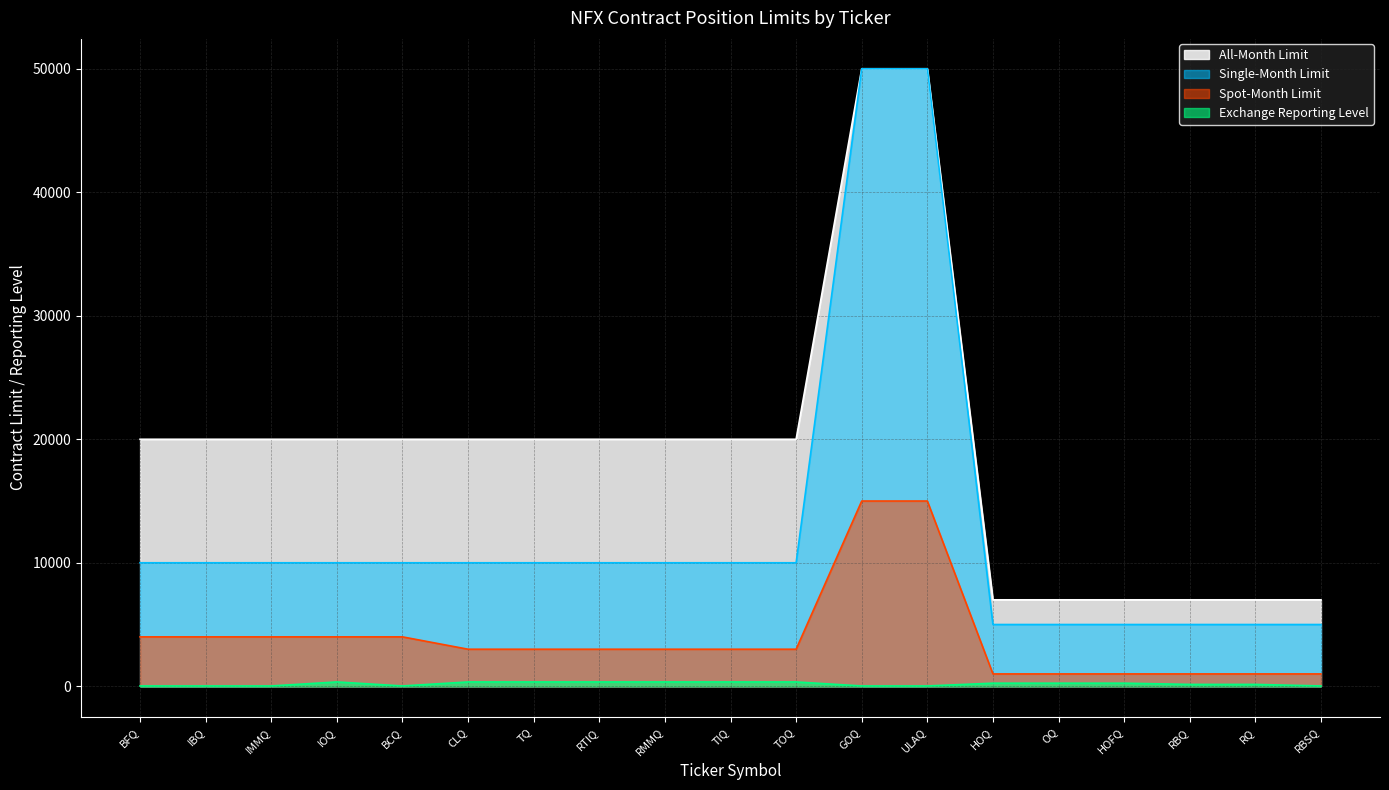

Is the value of All-Month Limit at TQ greater than the value of Exchange Reporting Level at RBSQ?

Yes